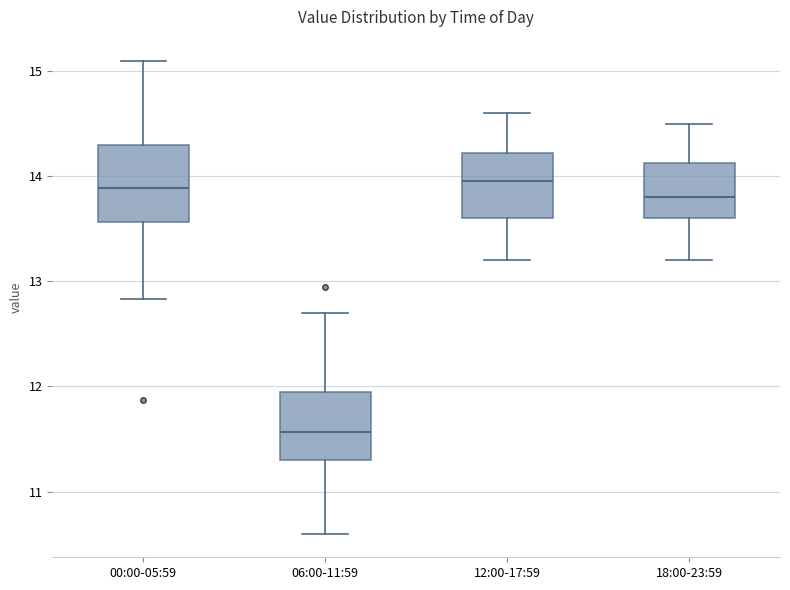

Reading left to right, transcribe this box plot: for each box, give where its median line is, the range the box spans, and where its two whiskers end, as read against the y-axis. The values are not printed on the chart, so give them approximately, as read against the axis.

00:00-05:59: median 13.9, box 13.6 to 14.3, whiskers 12.8 to 15.1
06:00-11:59: median 11.6, box 11.3 to 11.9, whiskers 10.6 to 12.7
12:00-17:59: median 14.0, box 13.6 to 14.2, whiskers 13.2 to 14.6
18:00-23:59: median 13.8, box 13.6 to 14.1, whiskers 13.2 to 14.5